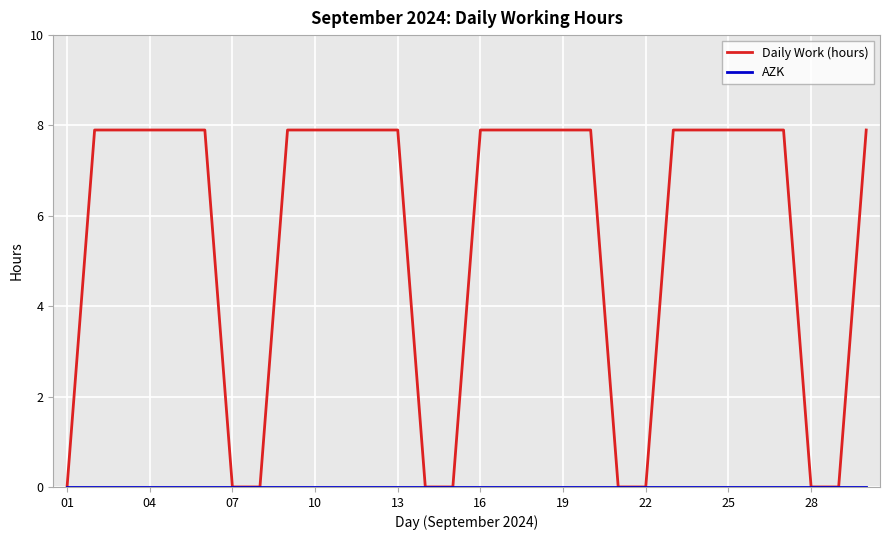

What is the maximum value shown in the chart?

7.9